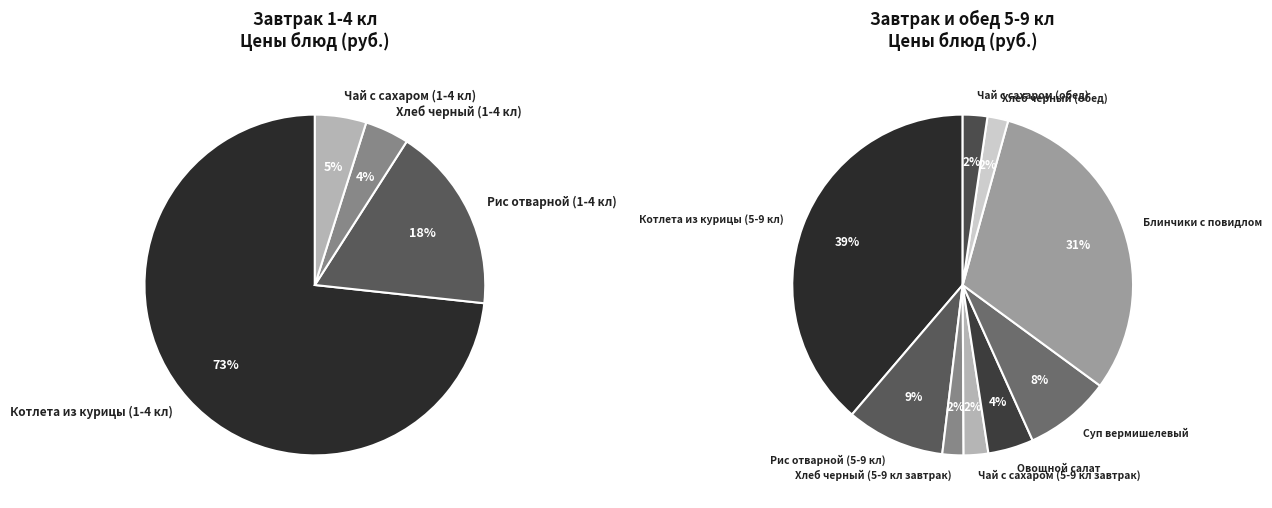

What is the total percentage of Чай с сахаром (5-9 кл завтрак) and Чай с сахаром (обед)?

3.2%